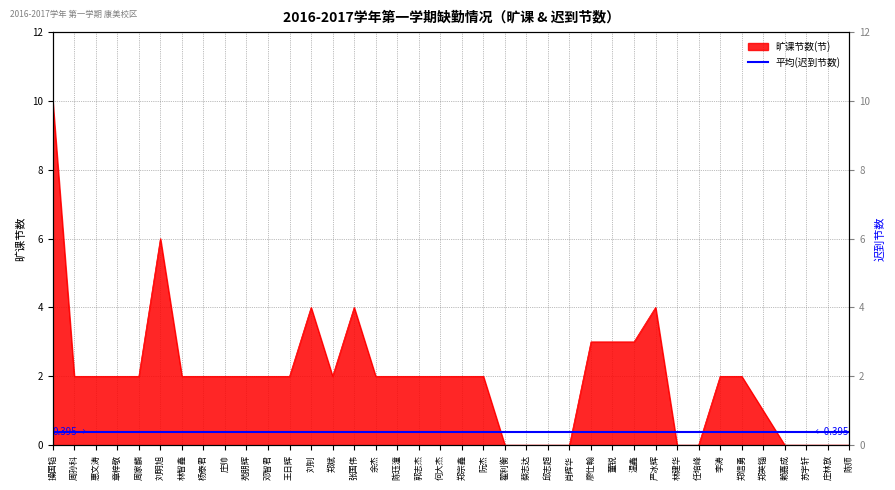

True or false: there are more than 0 points higher than both neighbors.

True